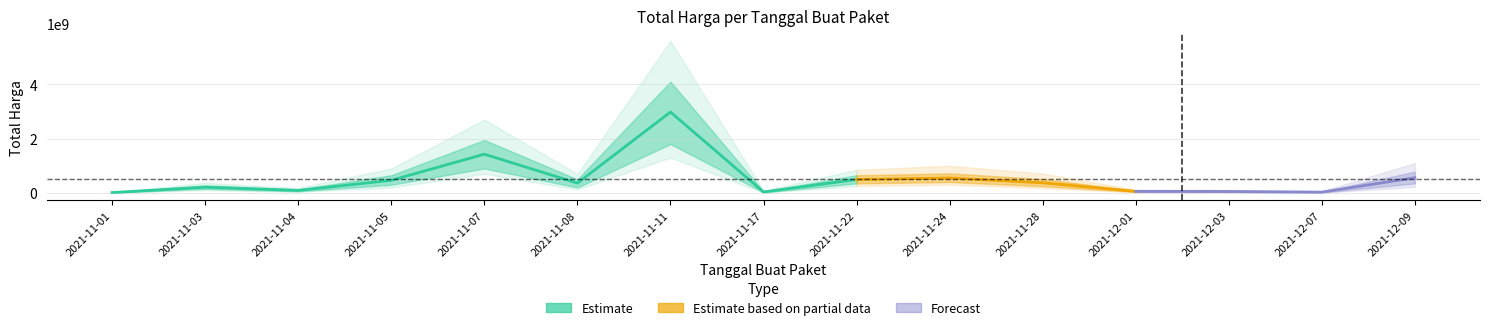

What is the label of the 6th point from the left?

2021-11-08